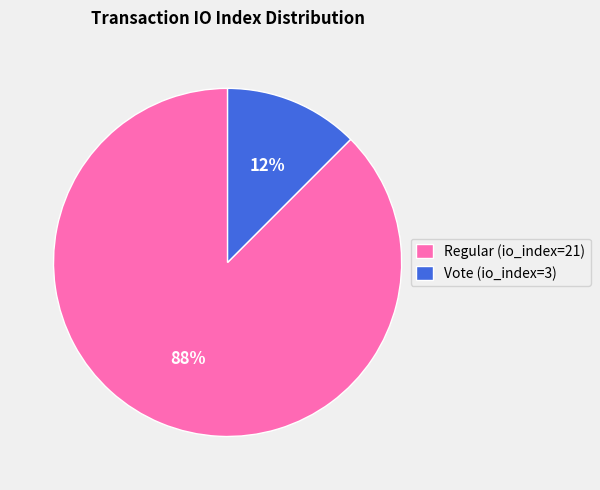

Between Vote (io_index=3) and Regular (io_index=21), which is larger?

Regular (io_index=21)